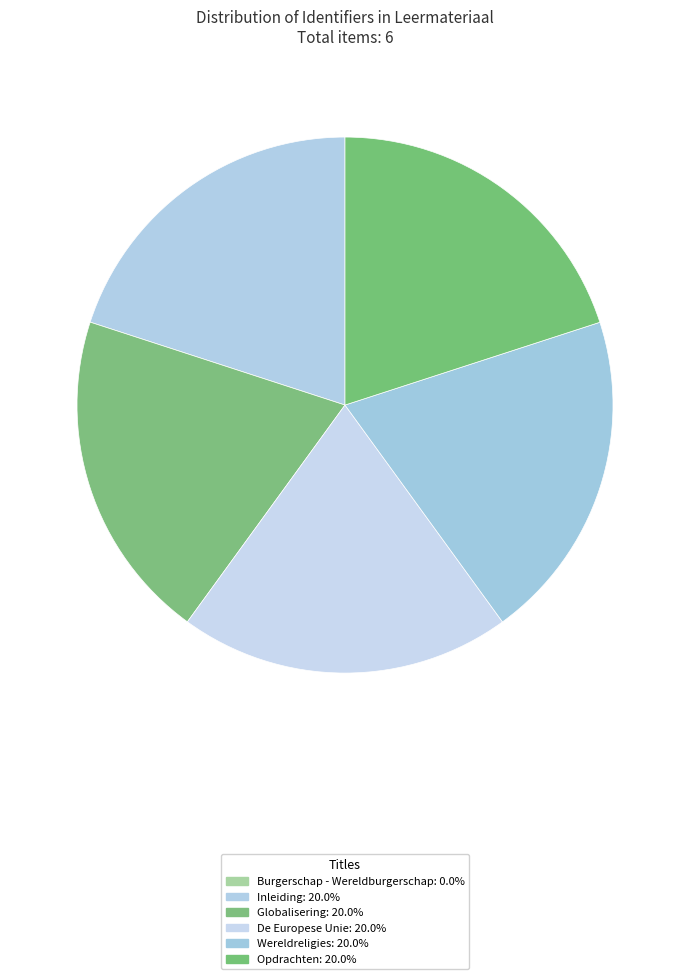

What percentage is the Inleiding slice, to the nearest percent?

20%